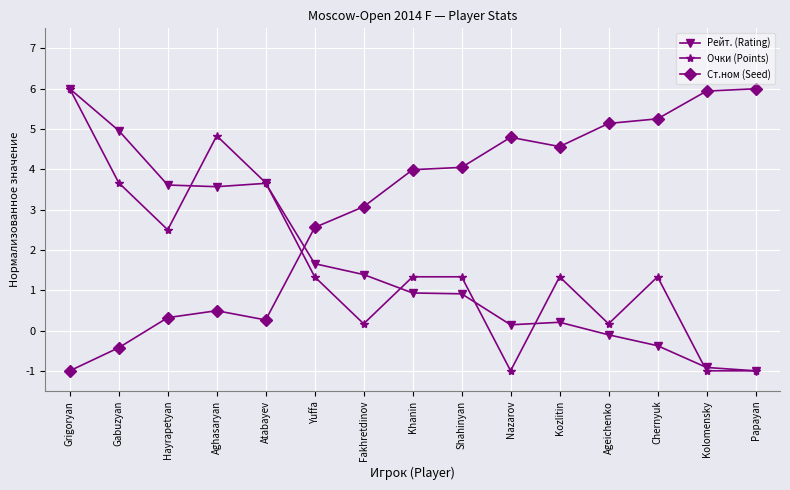

What is the difference between the highest and lowest values at Gabuzyan?

5.4